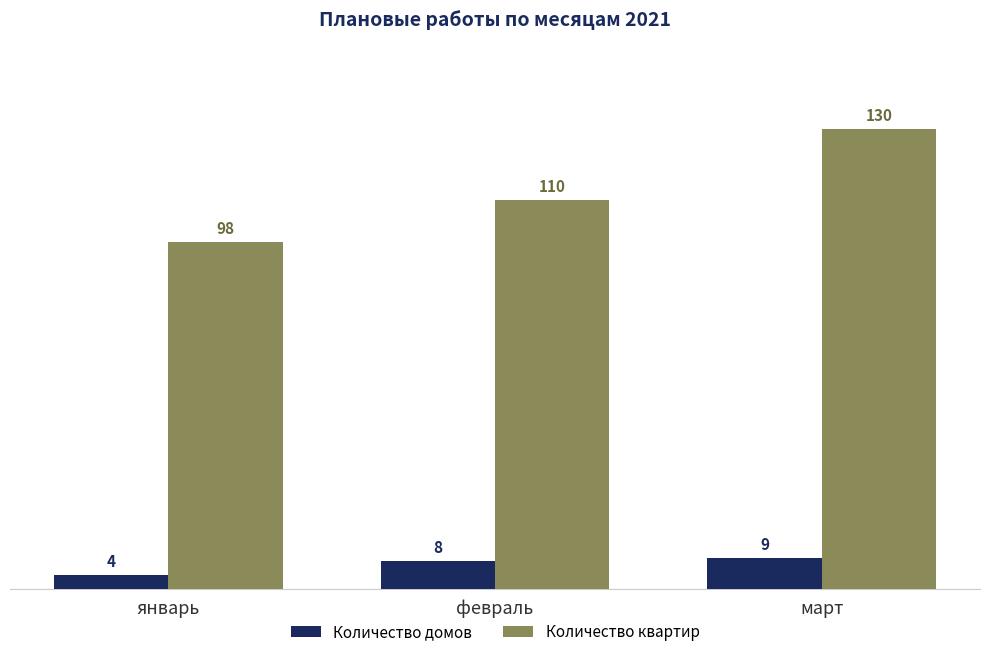

How many bars are there in each group?

2